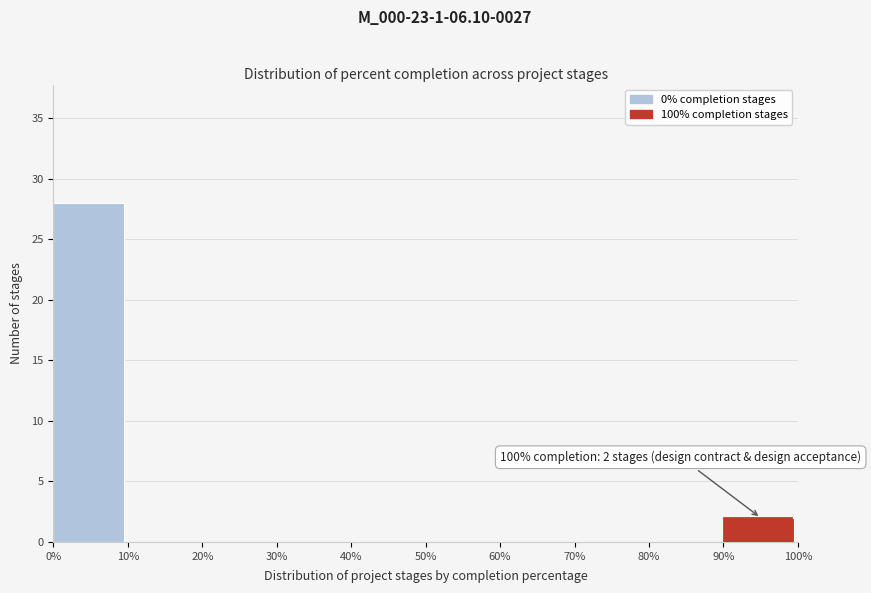

Over which range of the x-axis is the bar tallest?

0% to 10%